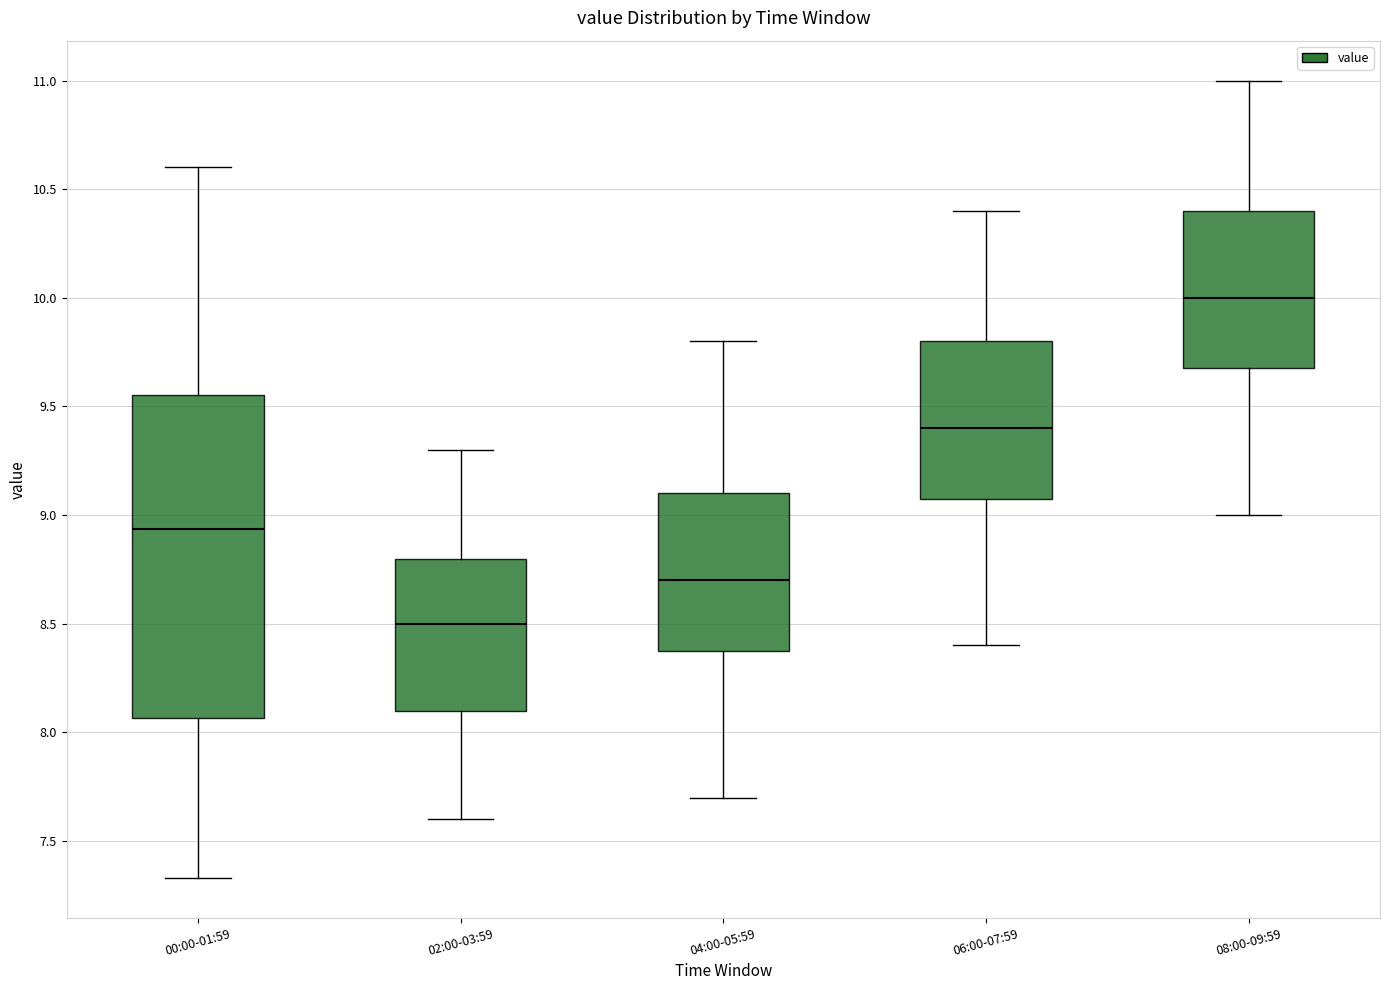

Reading left to right, transcribe this box plot: for each box, give where its median line is, the range the box spans, and where its two whiskers end, as read against the y-axis. The values are not printed on the chart, so give them approximately, as read against the axis.

00:00-01:59: median 8.95, box 8.05 to 9.55, whiskers 7.35 to 10.60
02:00-03:59: median 8.50, box 8.10 to 8.80, whiskers 7.60 to 9.30
04:00-05:59: median 8.70, box 8.40 to 9.10, whiskers 7.70 to 9.80
06:00-07:59: median 9.40, box 9.10 to 9.80, whiskers 8.40 to 10.40
08:00-09:59: median 10.00, box 9.70 to 10.40, whiskers 9.00 to 11.00